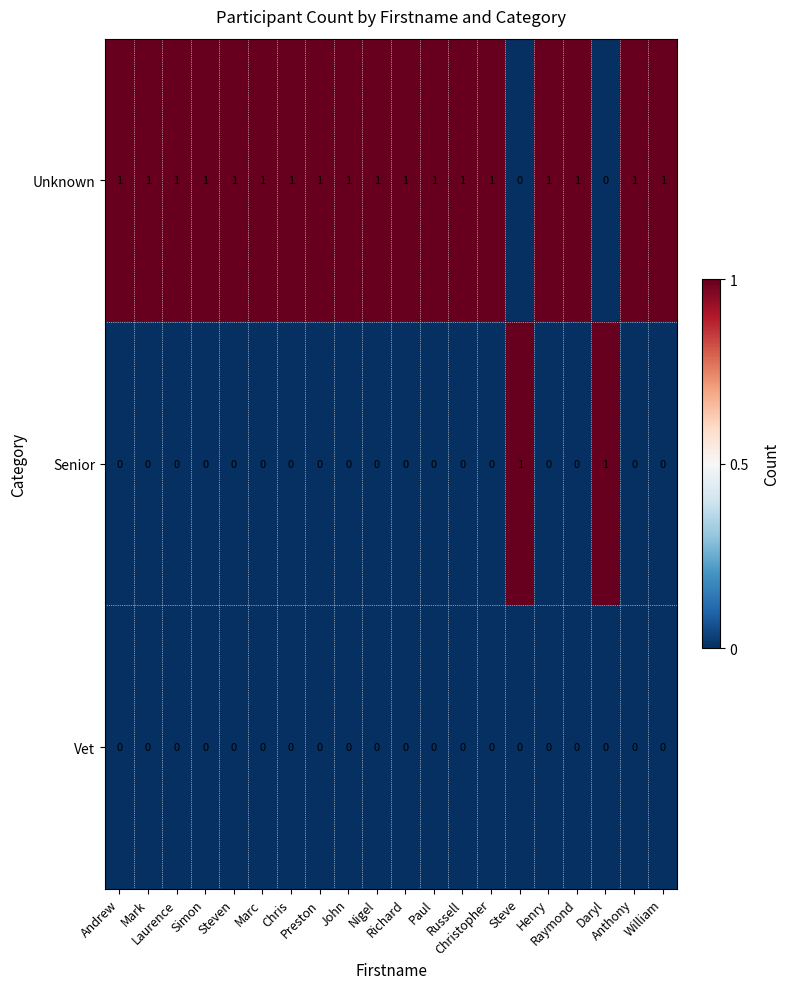

Which series has the largest total across all categories?

Unknown